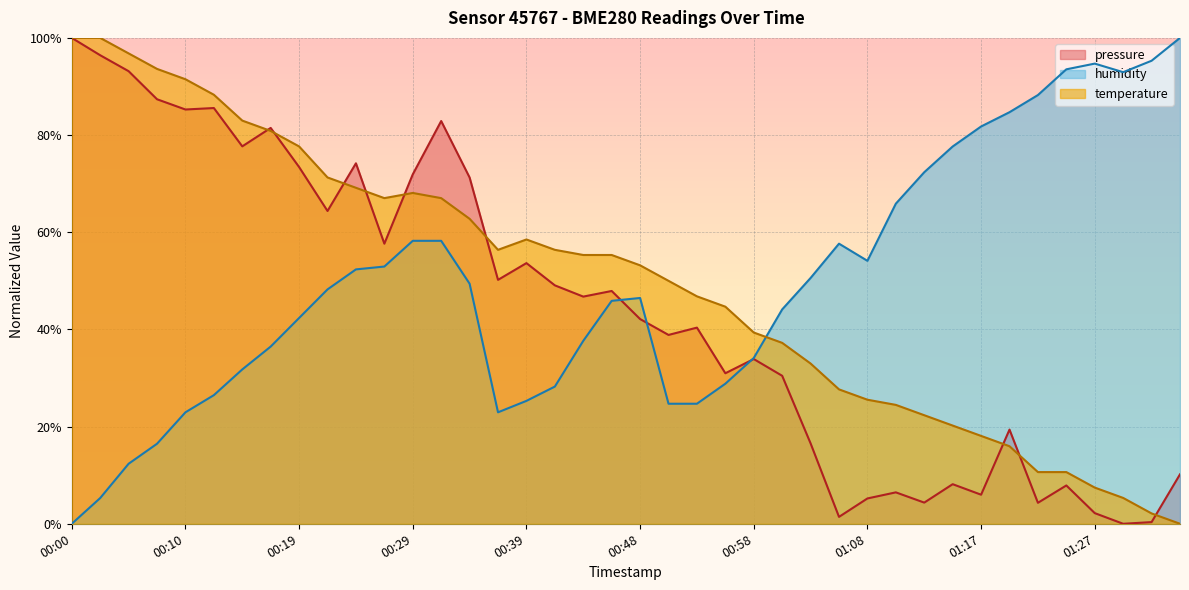

How many positive values does the humidity series have?

39